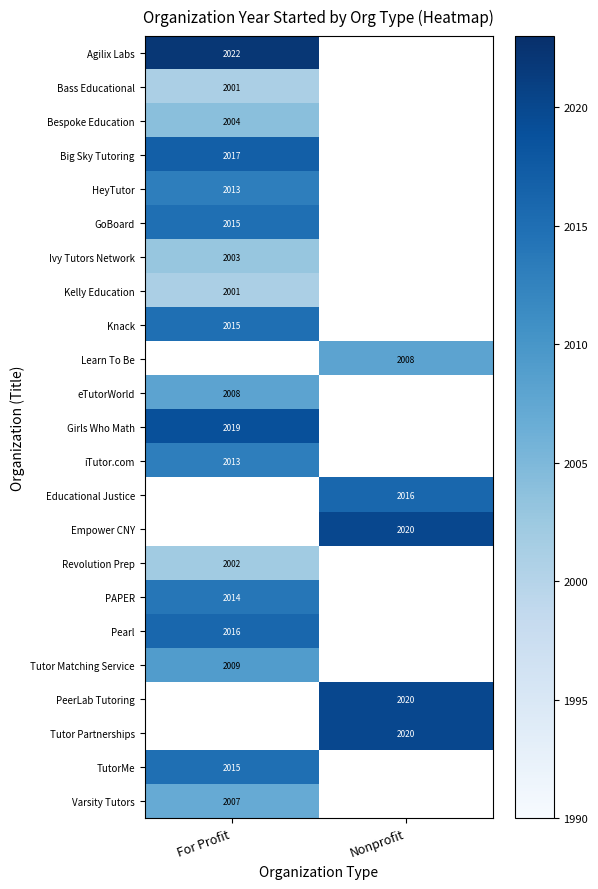

The value of Kelly Education at For Profit is 2001. True or false?

True